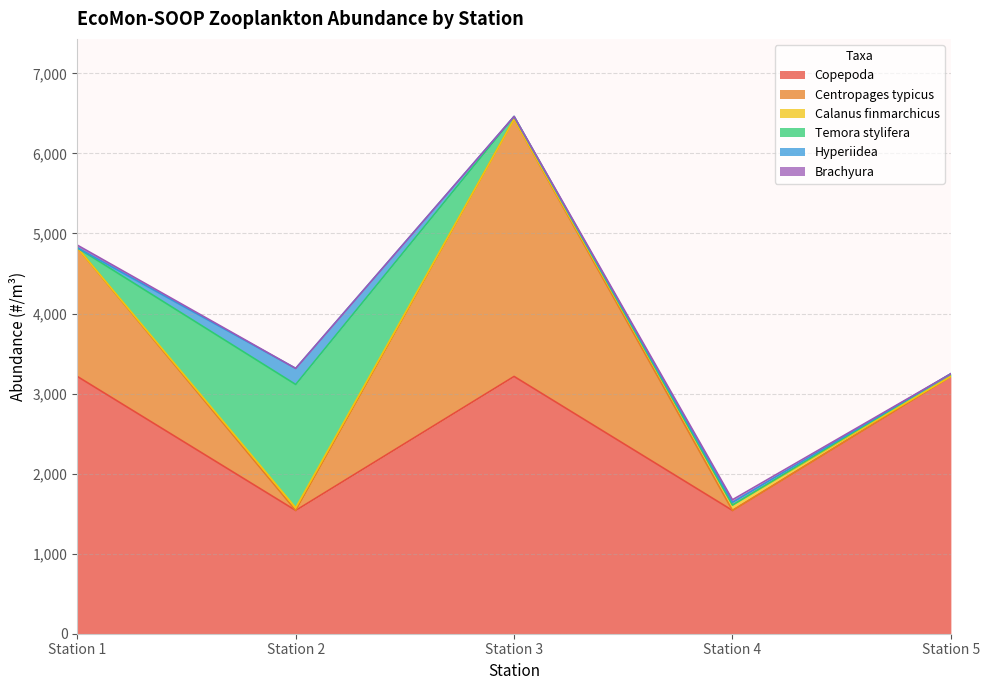

How many intersections are there between Brachyura and Calanus finmarchicus?

1